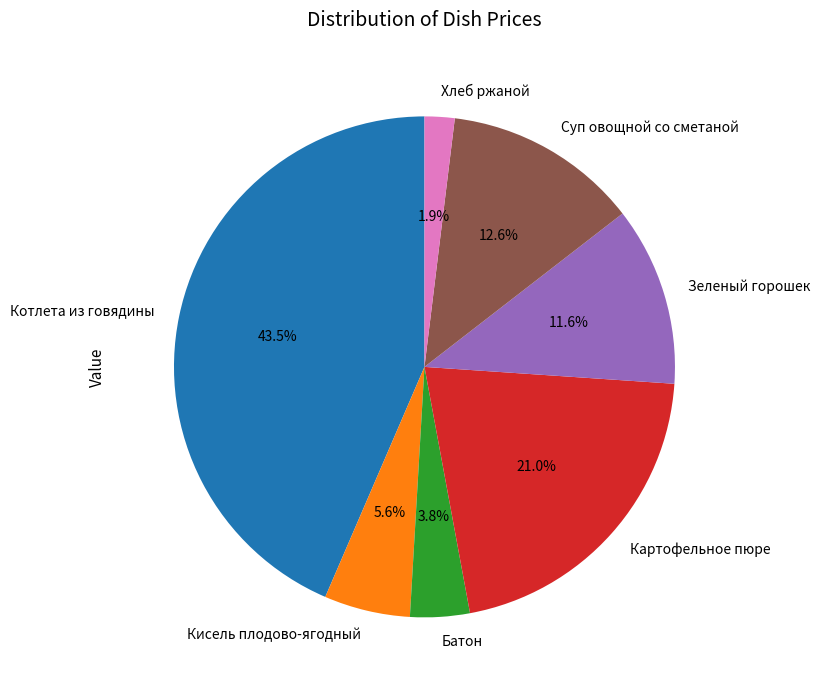

To the nearest percent, what percentage of the pie is Картофельное пюре?

21%